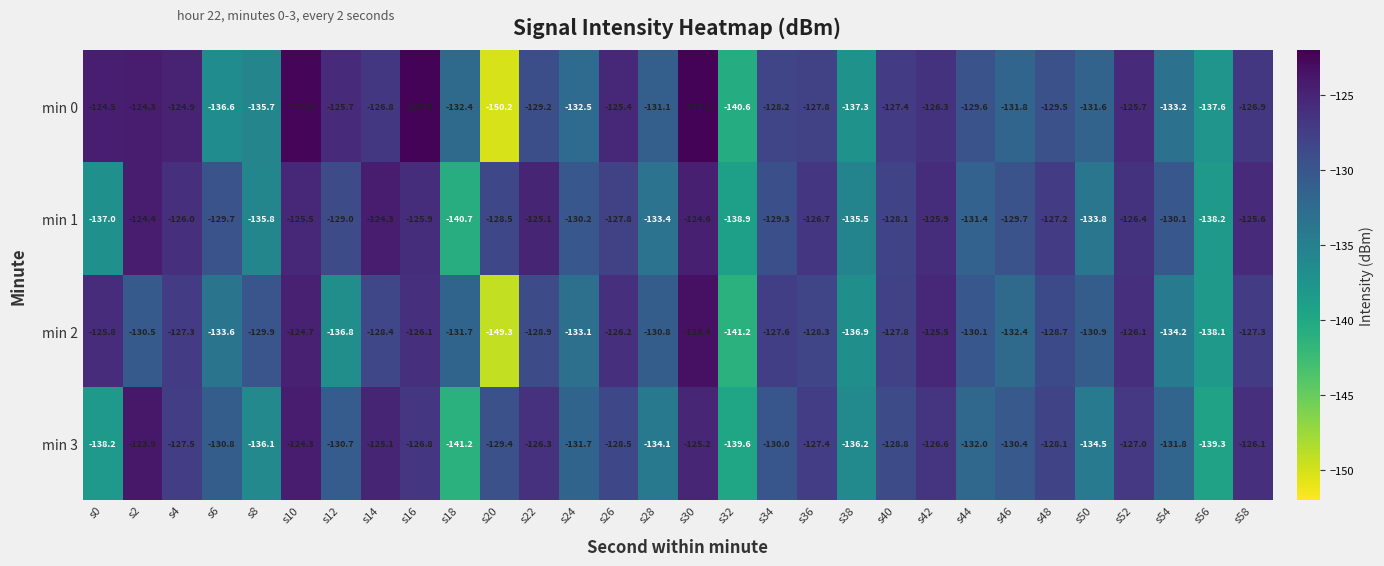

At s36, list the series in order from largest to smallest.

min 1, min 3, min 0, min 2